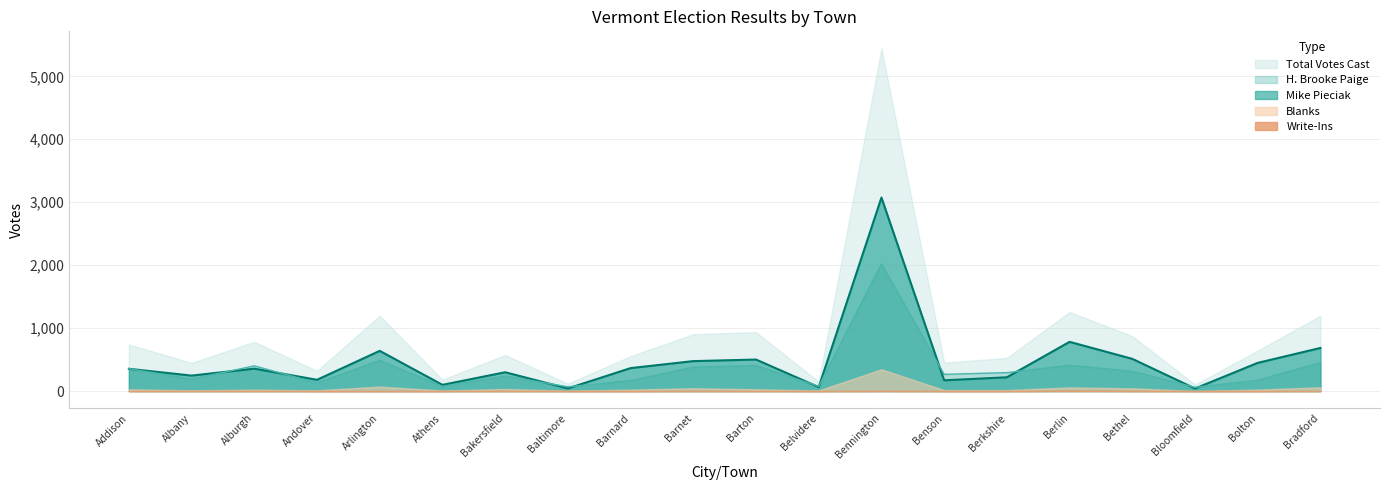

What is the sum of all H. Brooke Paige values?

6960